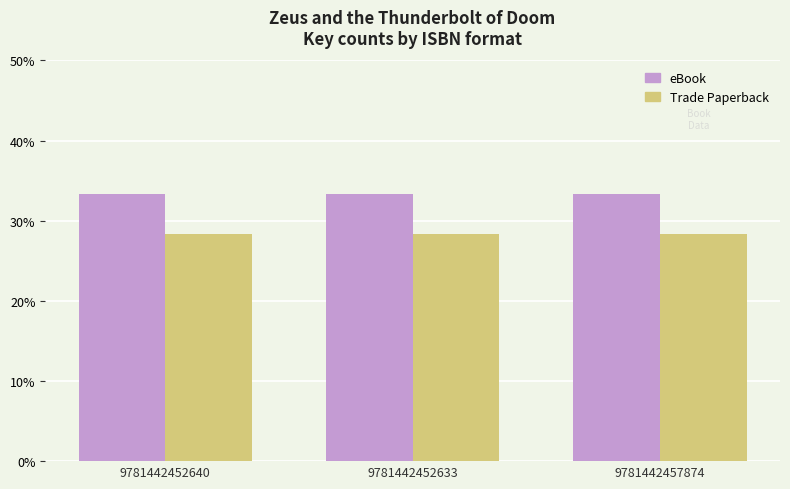

What is the maximum value for Trade Paperback?

28.3